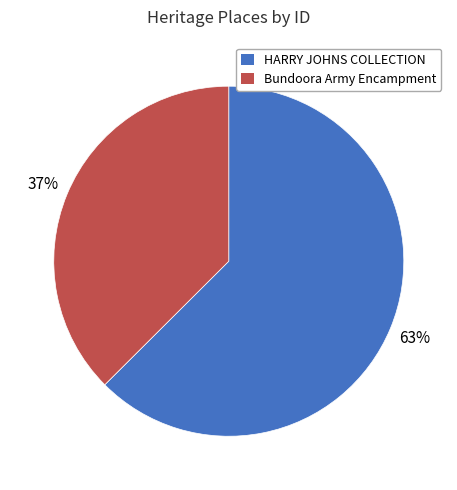

Rank the categories by value from lowest to highest.

Bundoora Army Encampment, HARRY JOHNS COLLECTION